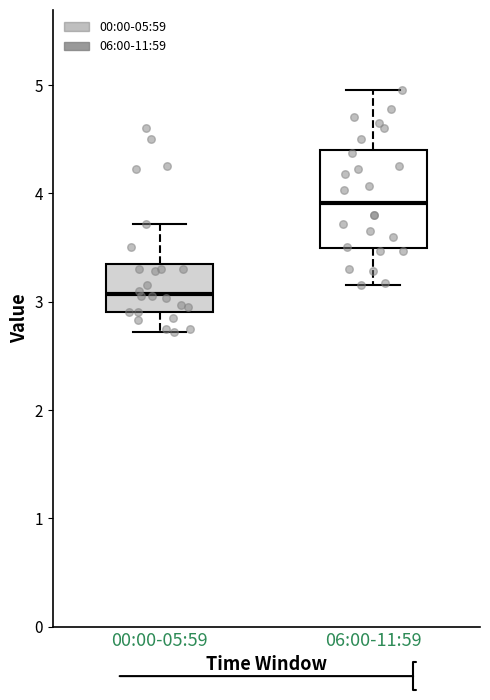

Reading left to right, transcribe this box plot: for each box, give where its median line is, the range the box spans, and where its two whiskers end, as read against the y-axis. The values are not printed on the chart, so give them approximately, as read against the axis.

00:00-05:59: median 3.1, box 2.9 to 3.4, whiskers 2.7 to 3.7
06:00-11:59: median 3.9, box 3.5 to 4.4, whiskers 3.2 to 5.0